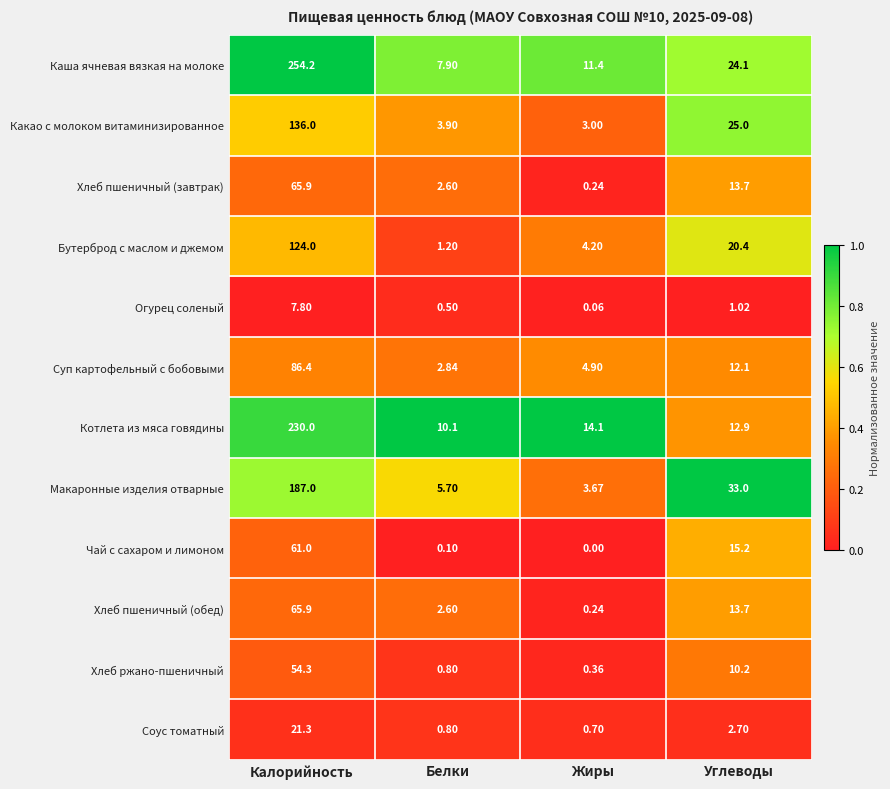

Which series has the largest total across all categories?

Каша ячневая вязкая на молоке